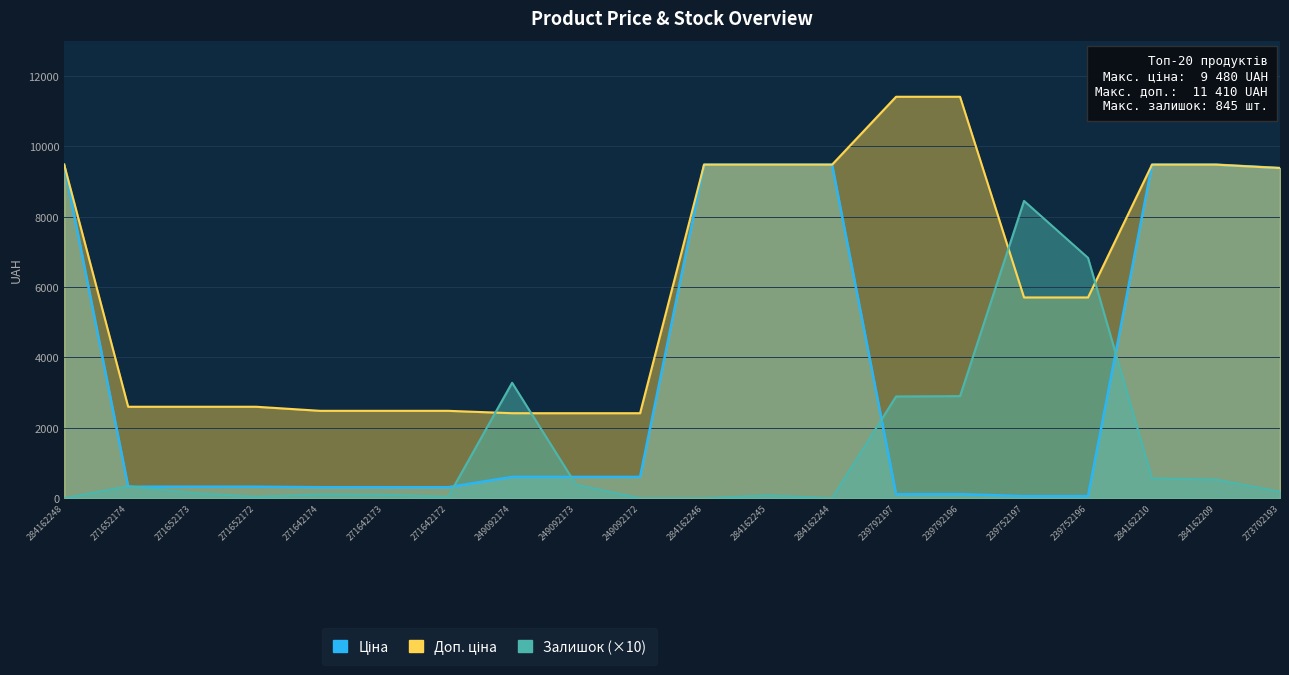

At which category does Залишок reach its first local valley?

271652172